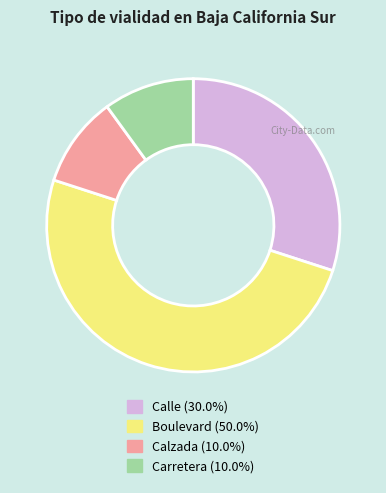

Which has a higher value, Calle or Carretera?

Calle